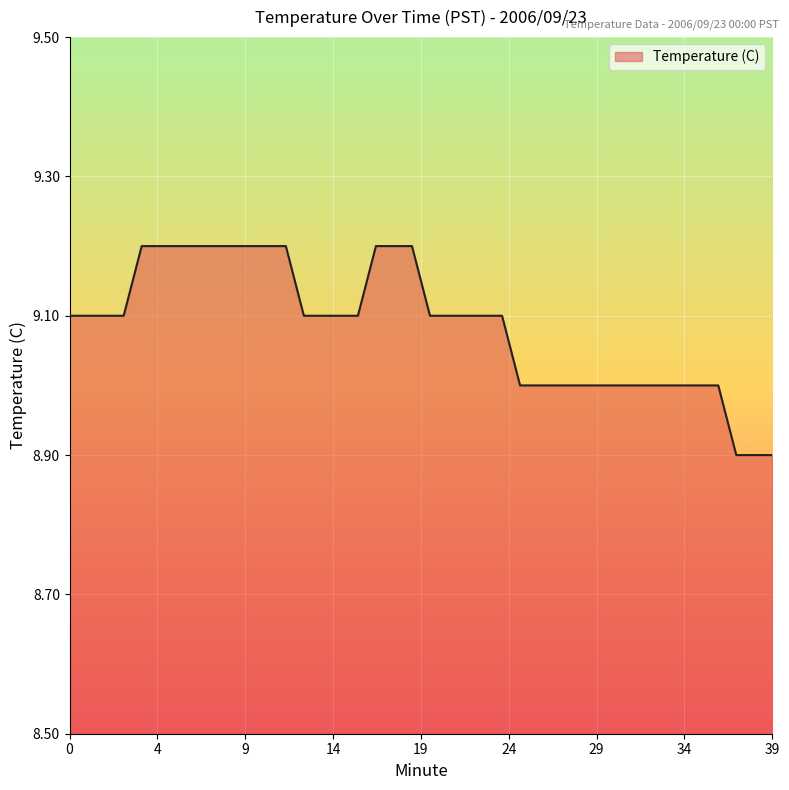

What is the difference between the maximum and minimum values?

0.3